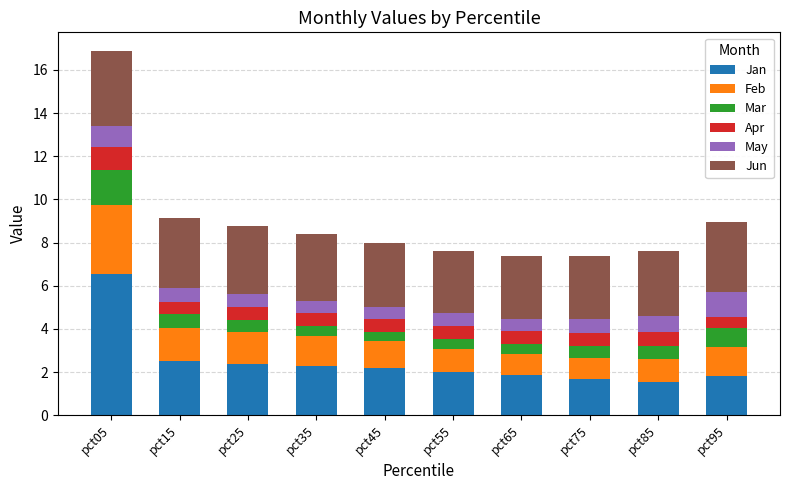

Is it true that Jan equals 0.5 at pct95?

False